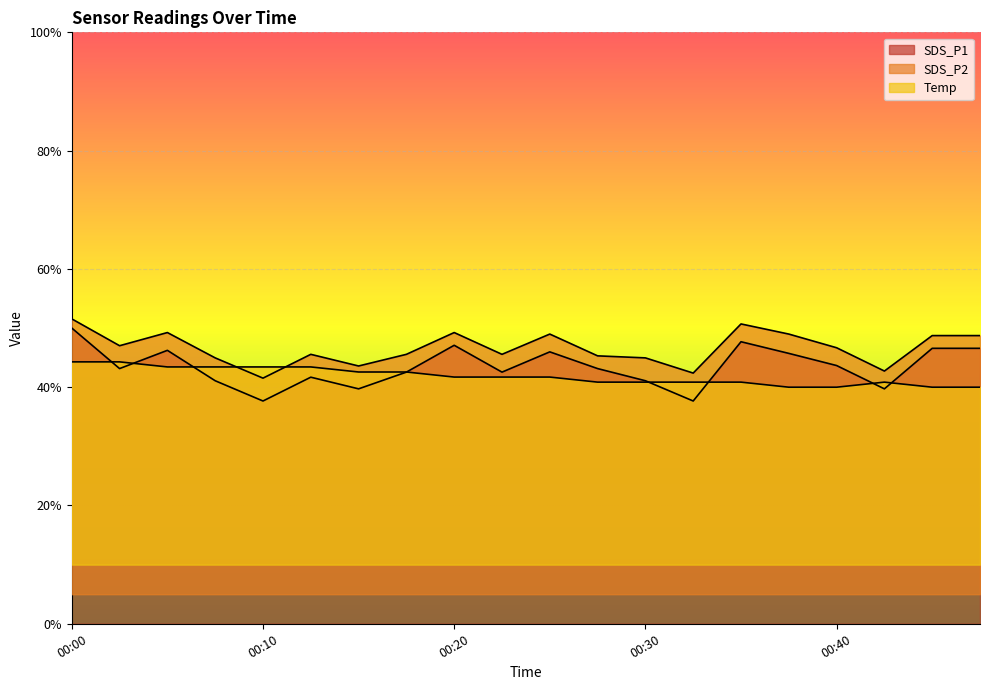

At which category is the sum across all series the highest?

00:00